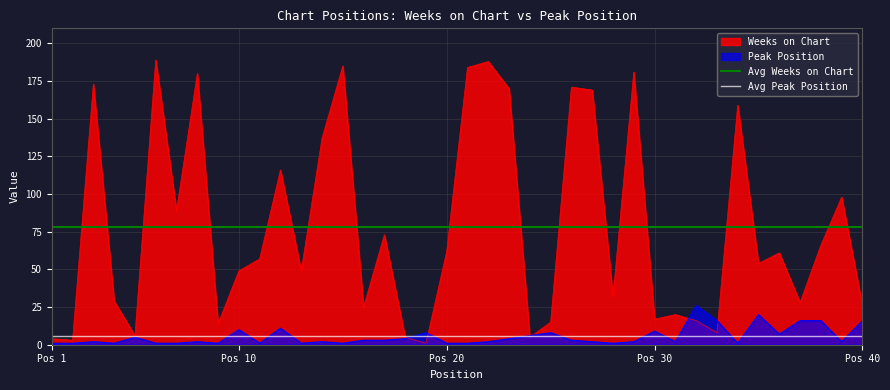

At how many categories does at least one series exceed 38?

40